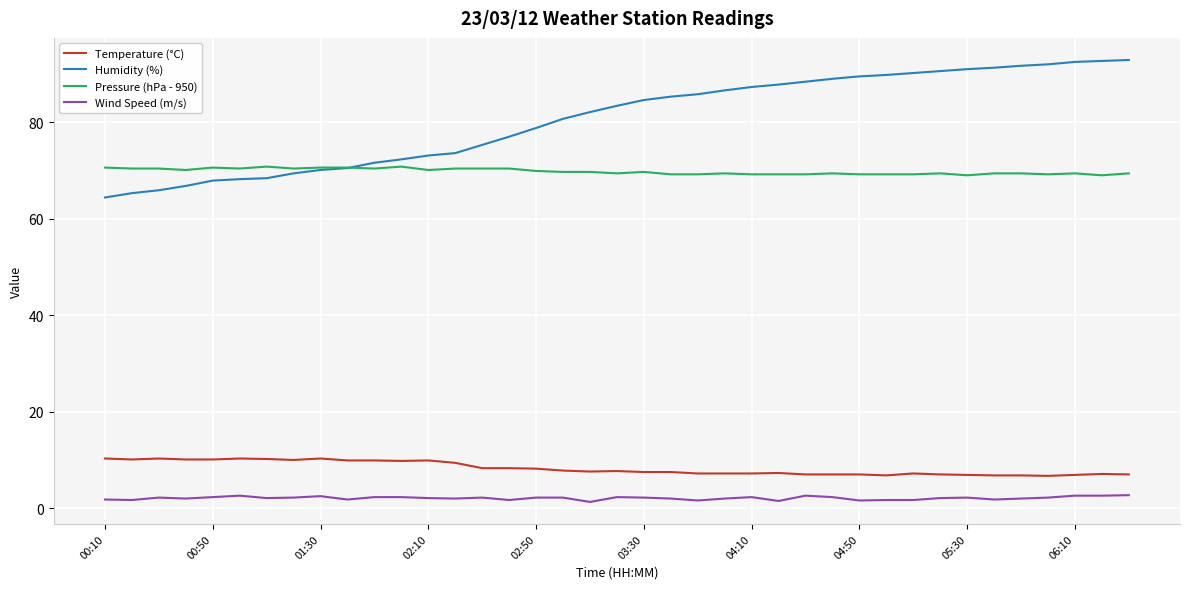

What is the lowest value of the Humidity (%) series?

64.4